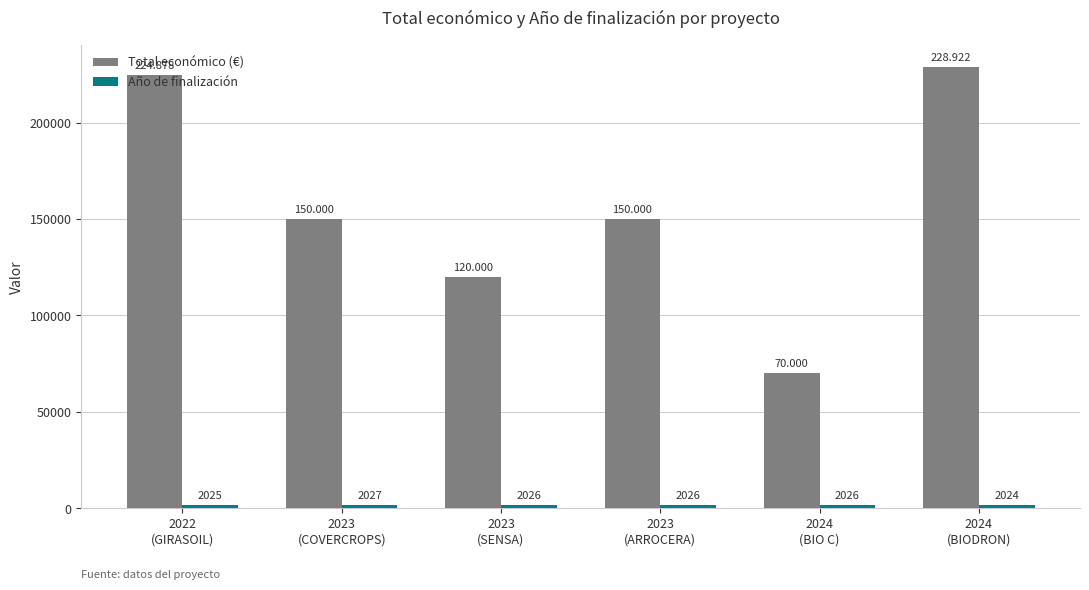

How many data points in Total económico (€) are less than 150000?

2